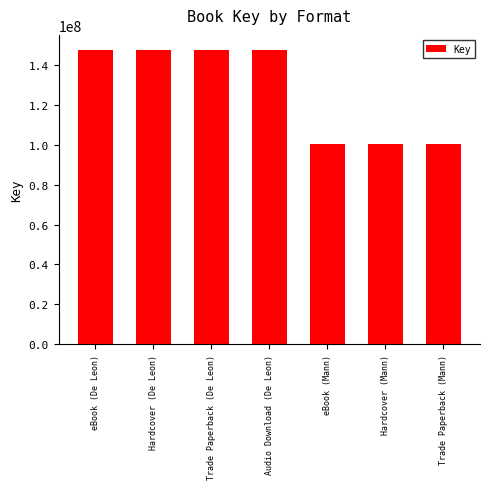

Is it true that the value at Trade Paperback (De Leon) is 147624852?

True